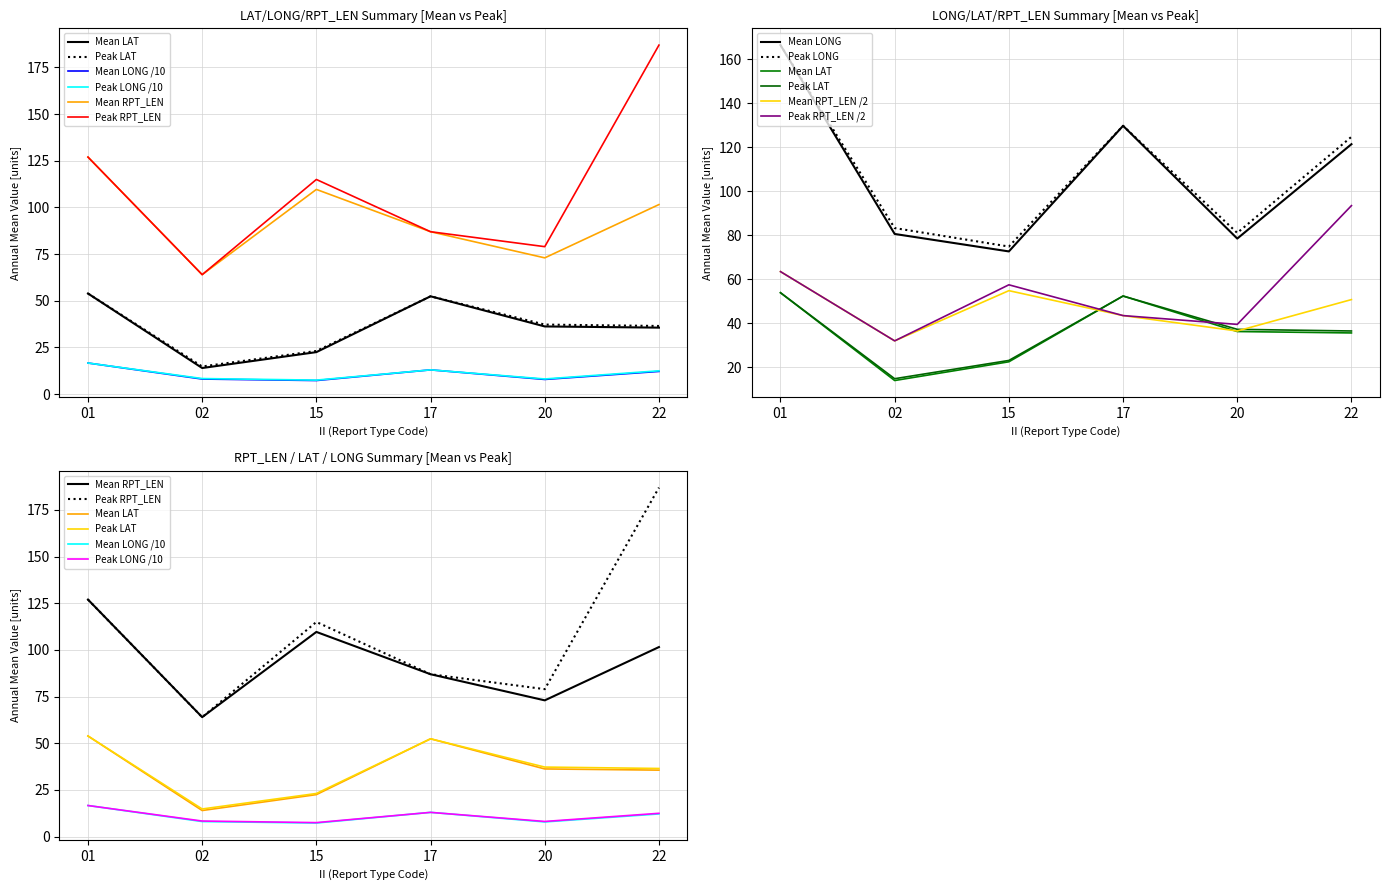

True or false: Mean LONG has a value of 5.3 at 17.

False